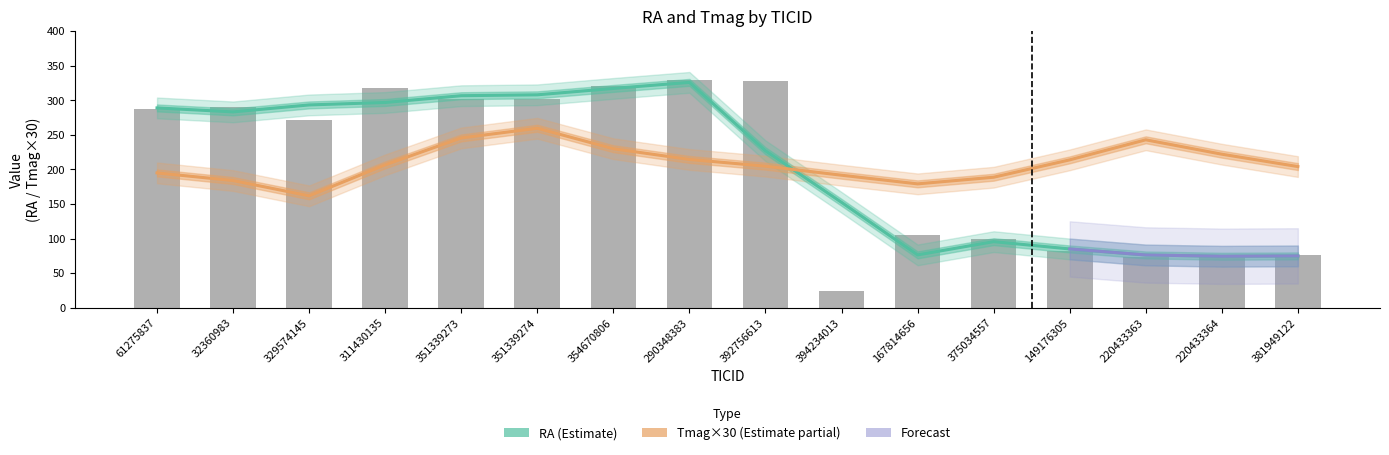

Reading left to right, extract all data points from this chart.

61275837=287.2	32360983=290.4	329574145=271.6	311430135=317.4	351339273=301.0	351339274=301.0	354670806=321.2	290348383=328.7	392756613=327.3	394234013=24.5	167814656=105.0	375034557=99.5	149176305=81.9	220433363=73.4	220433364=73.4	381949122=76.4